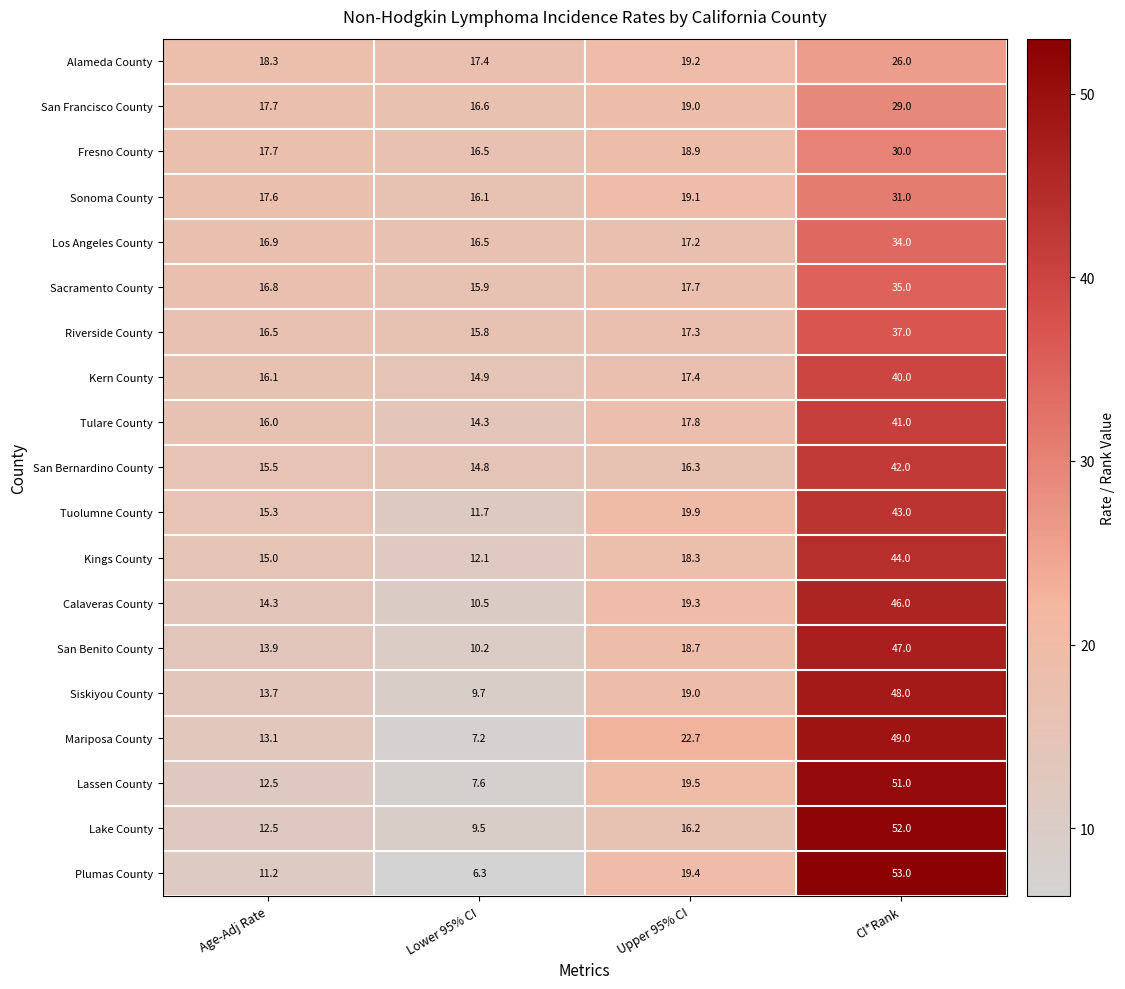

What is the sum of all Sacramento County values?

85.4